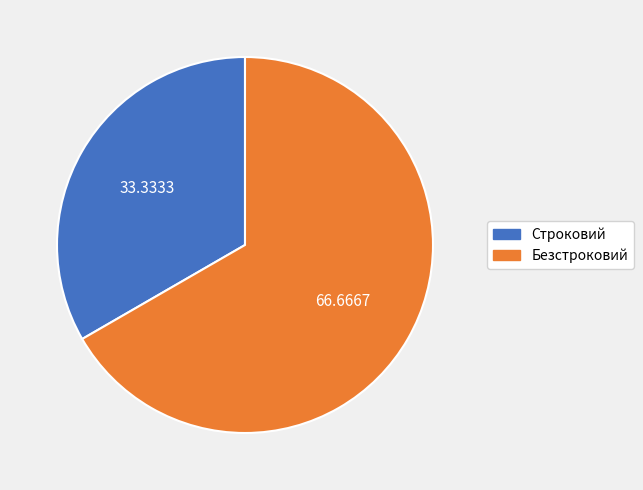

How many segments does this pie chart have?

2